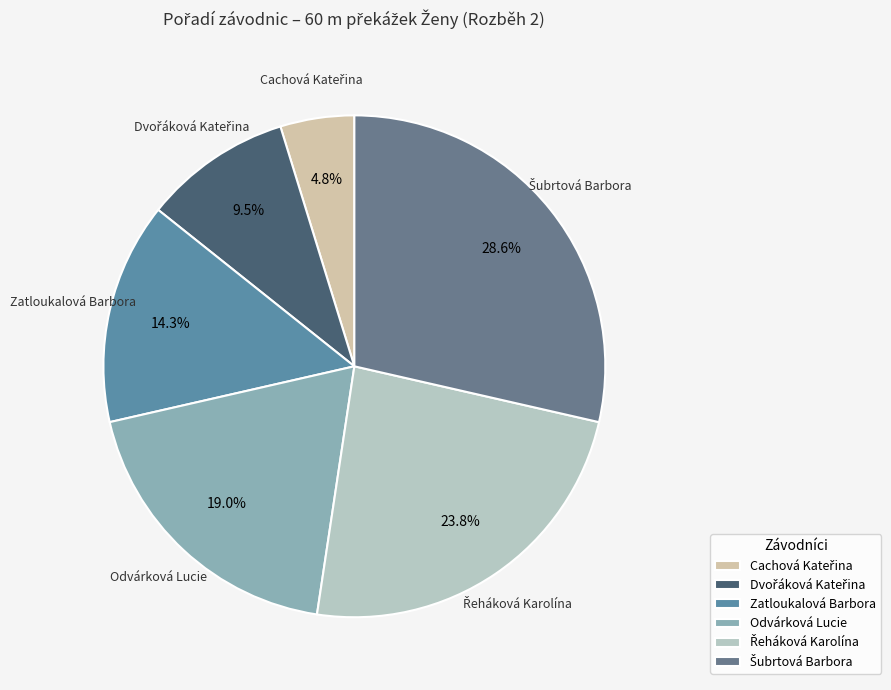

To the nearest percent, what is the average slice percentage?

17%